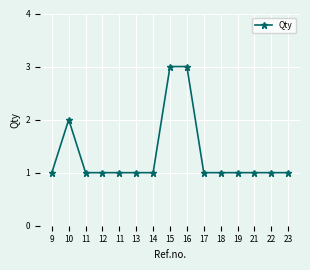

What is the label of the 5th point from the left?

11